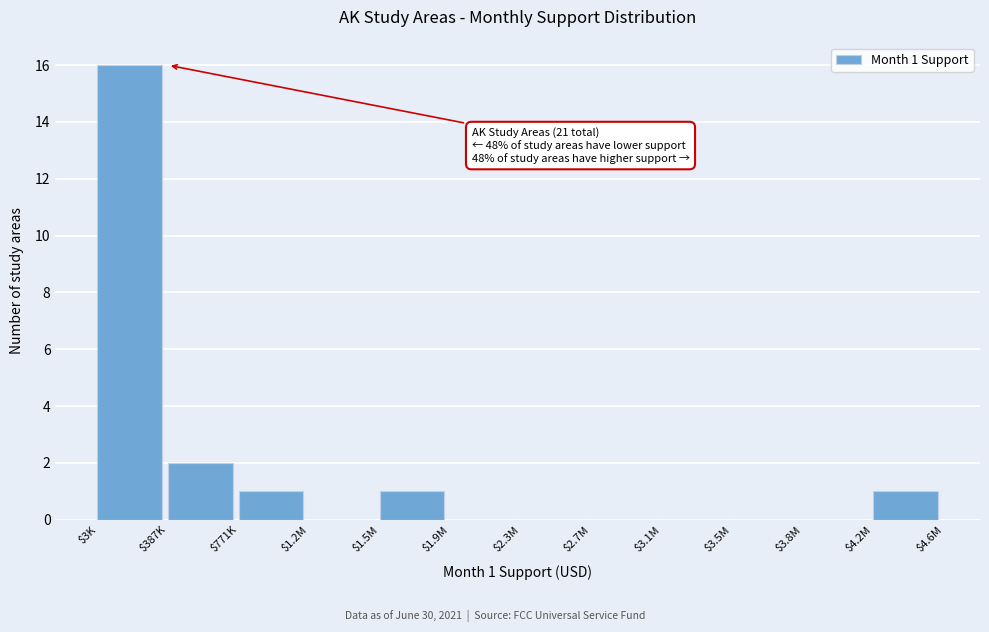

Is it true that the value at $3.8M is 0?

True